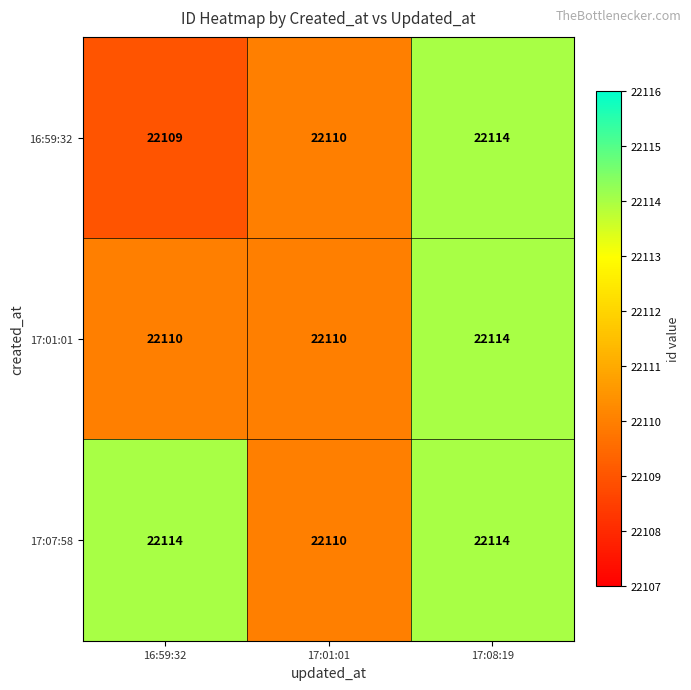

Rank the series by their average value, from highest to lowest.

17:07:58, 17:01:01, 16:59:32